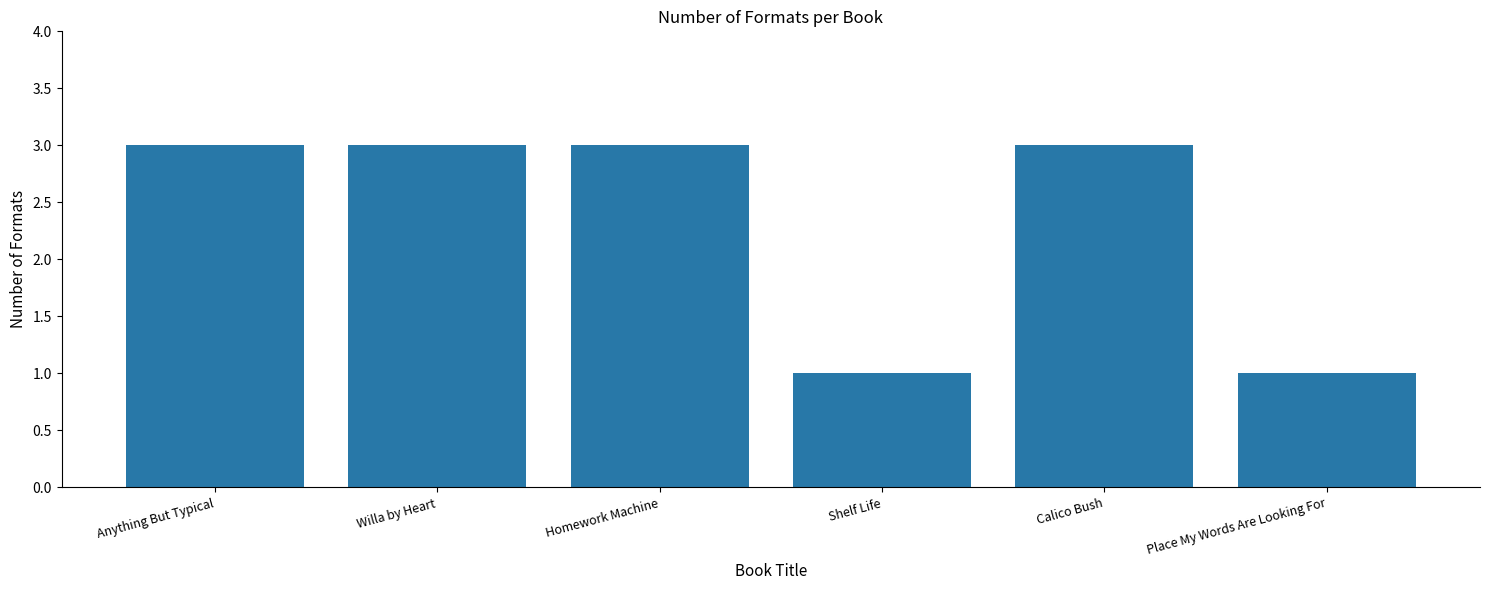

What value does the data have at Shelf Life?

1